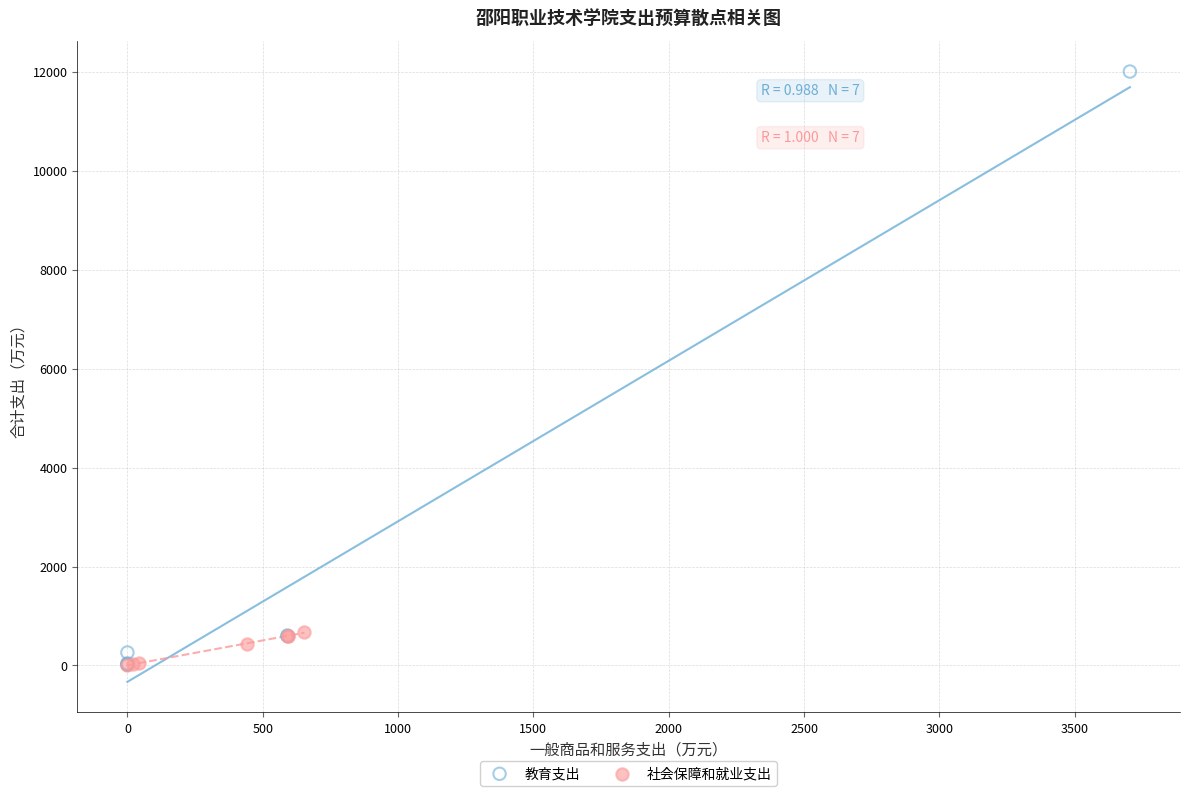

What are all the series names shown in the legend?

教育支出, 社会保障和就业支出